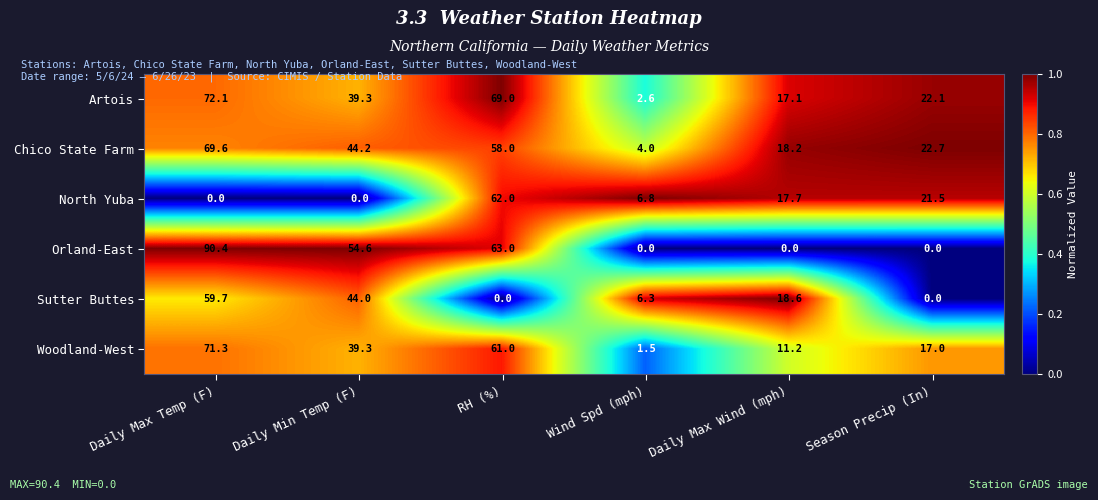

The value of Woodland-West at Wind Spd (mph) is 2.2. True or false?

False